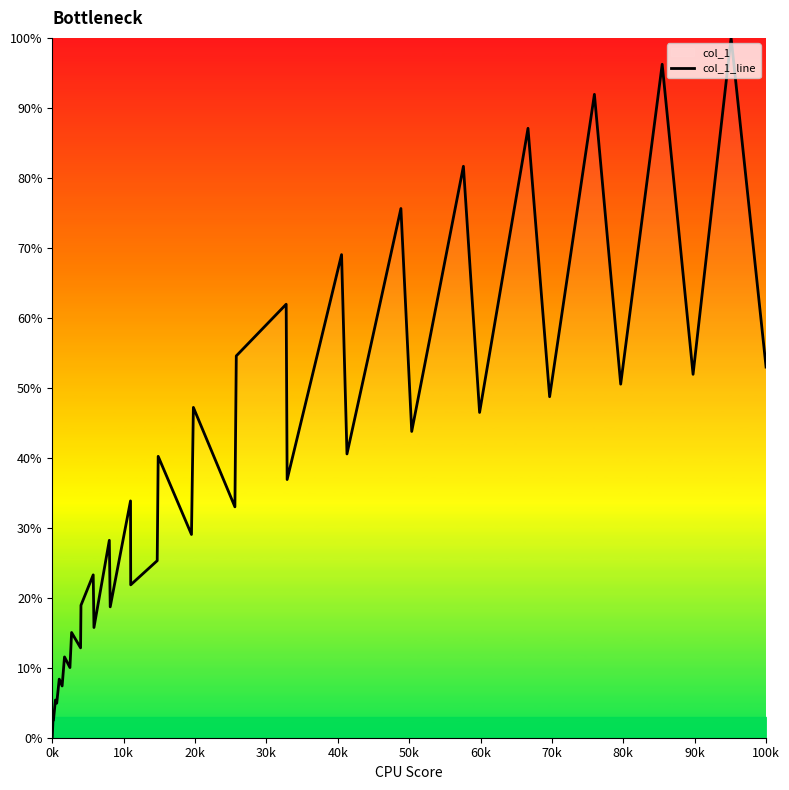

The value at 0k is 0.0. True or false?

True